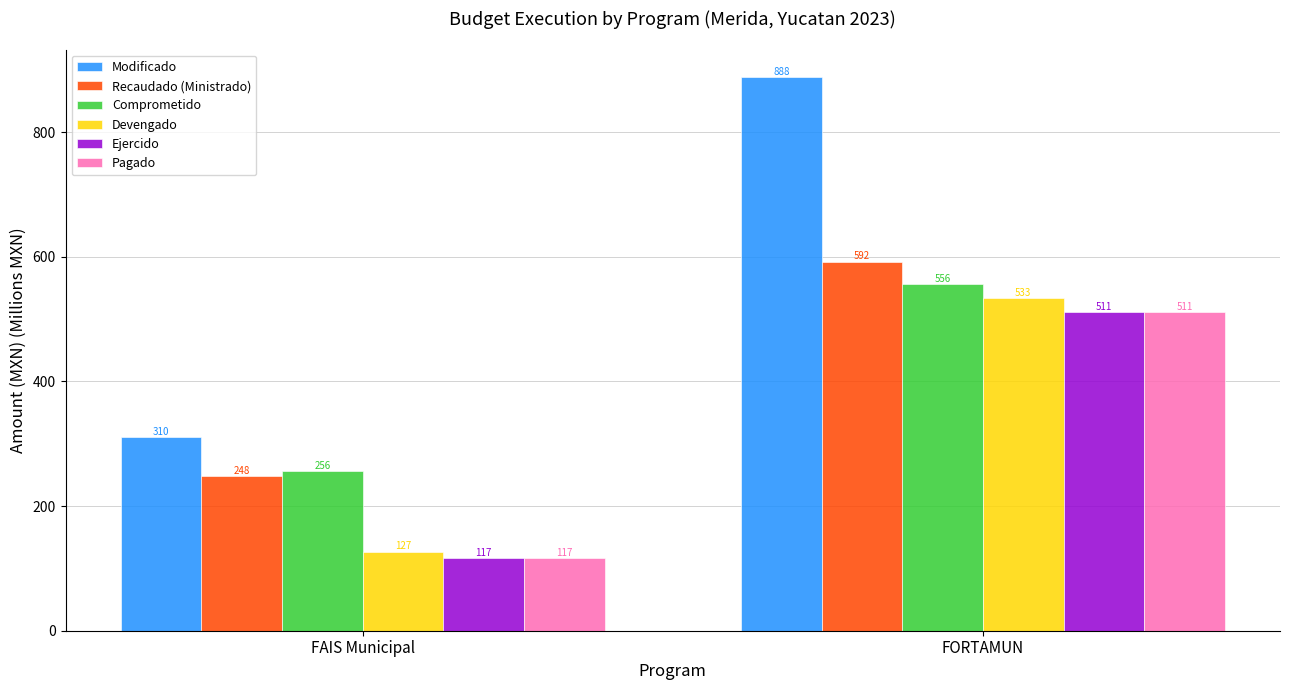

Rank the categories by Modificado value from highest to lowest.

FORTAMUN, FAIS Municipal